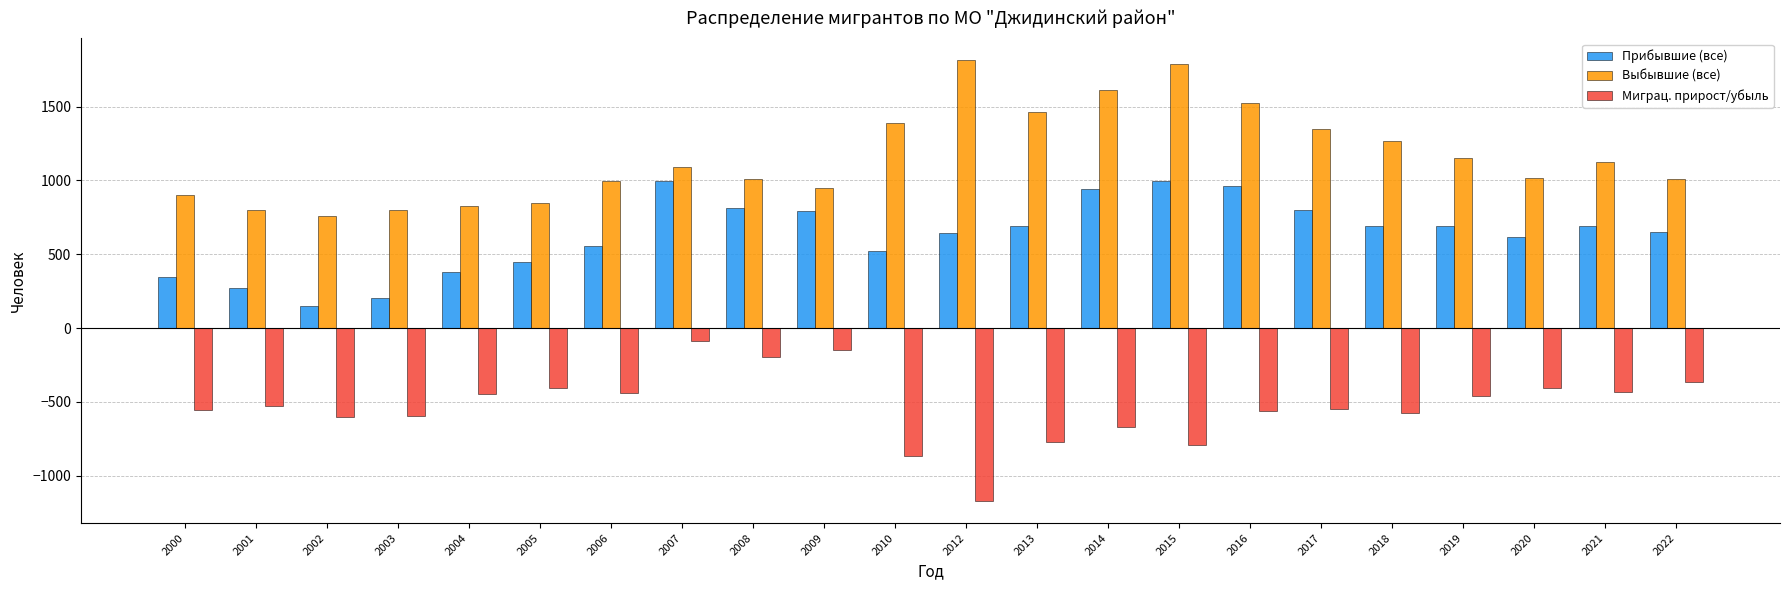

The value of Выбывшие (все) at 2008 is 1011. True or false?

True